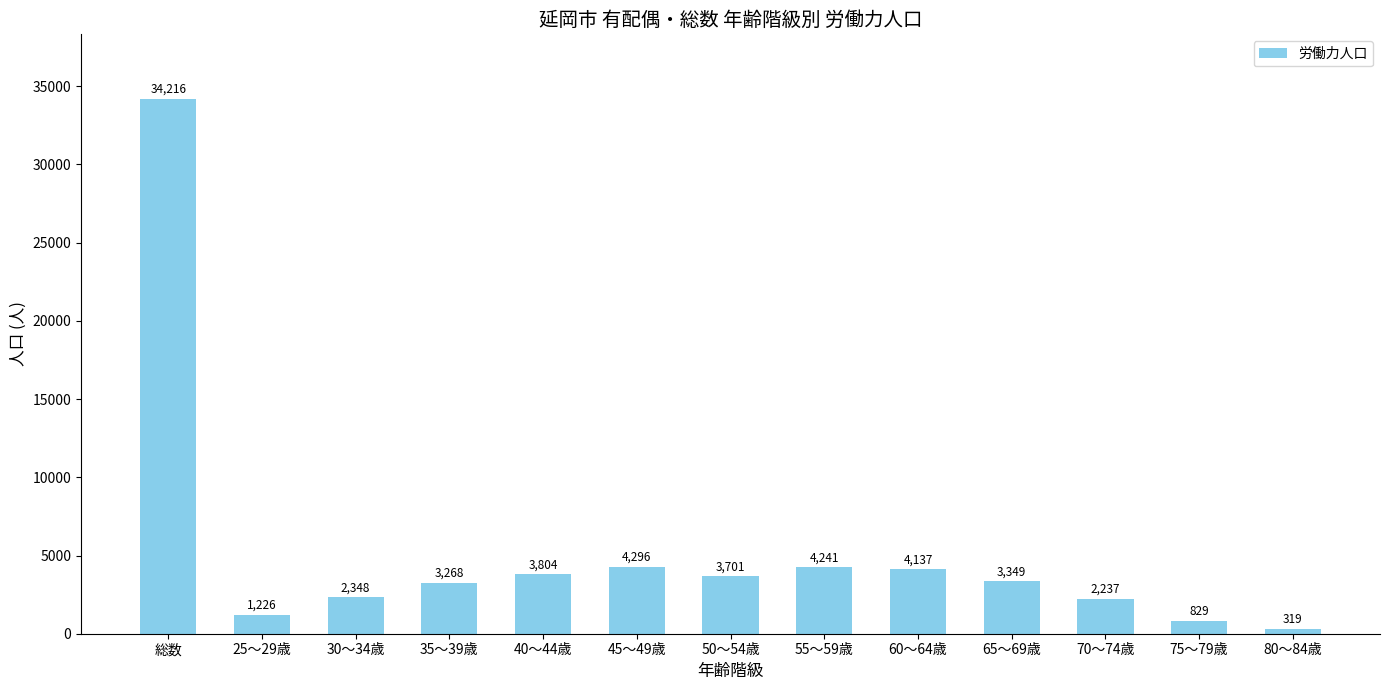

At which label is the value closest to 17267?

45～49歳